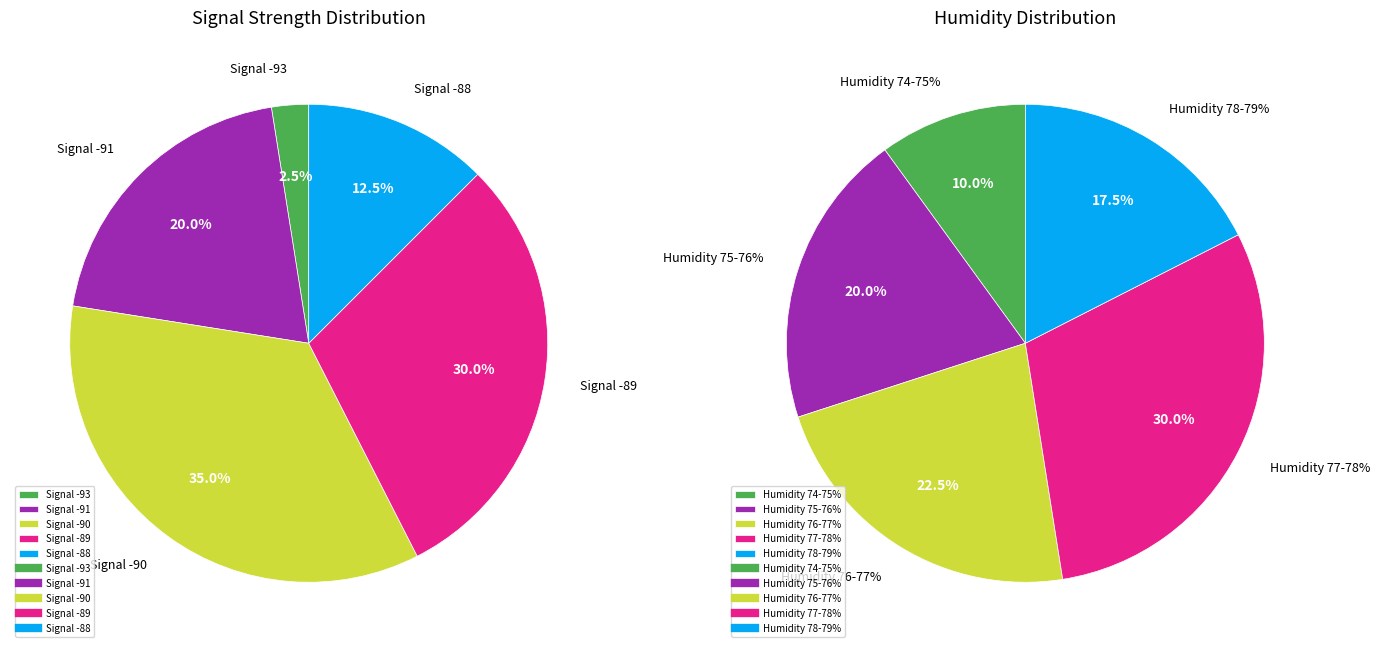

What percentage is the 5 slice, to the nearest percent?

3%